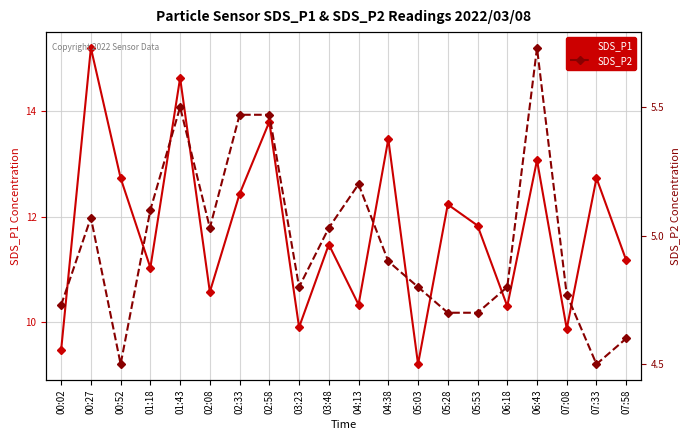

How many series are shown in this chart?

2